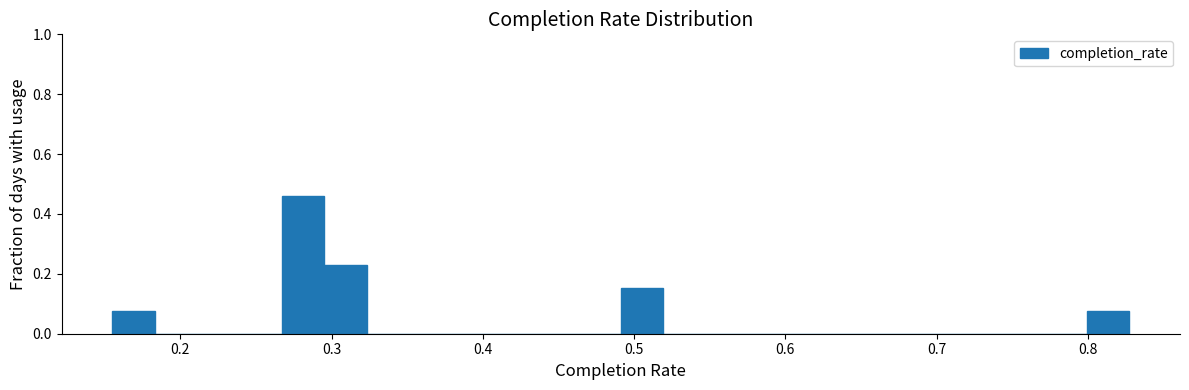

Around what value on the x-axis is the tallest bar? Give the approximate position of its centre, as read against the axis.

0.28